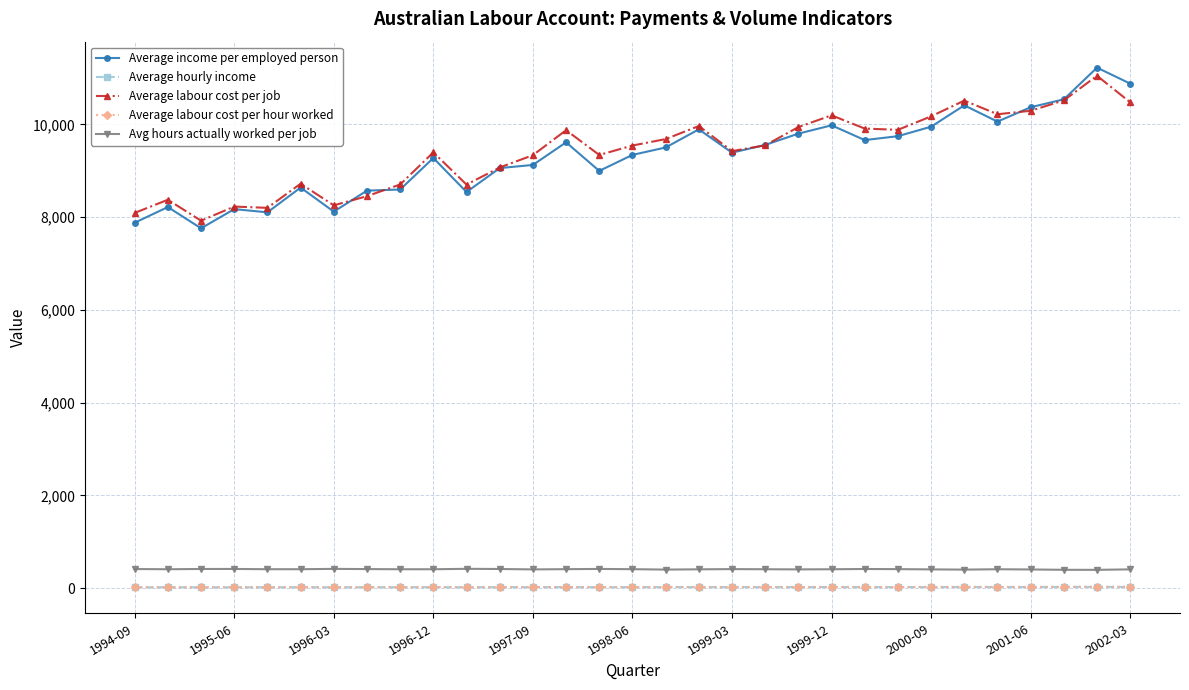

What is the maximum value for Avg hours actually worked per job?

416.1